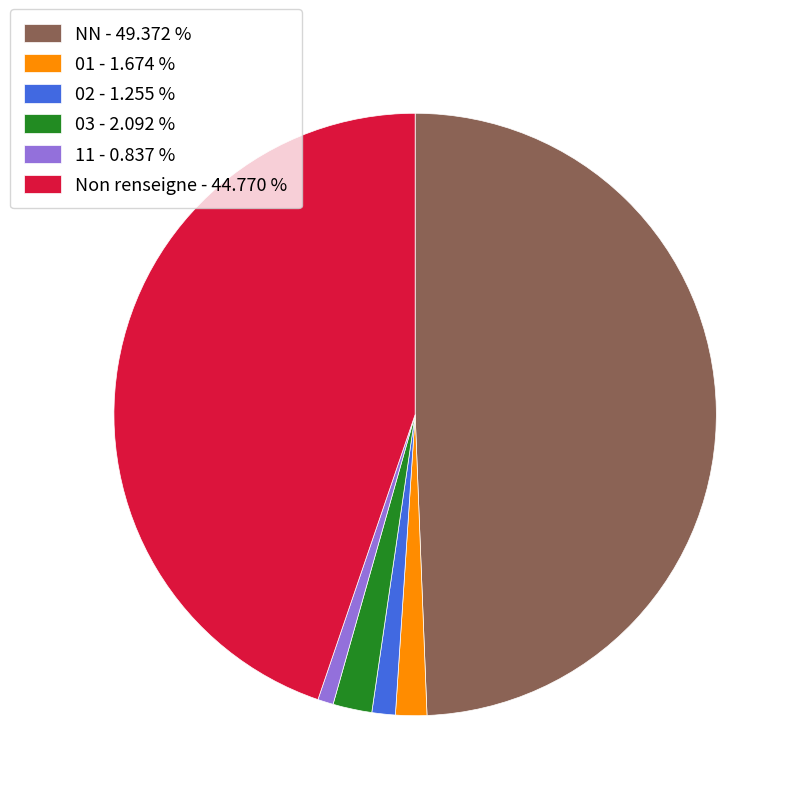

Which slice is the largest?

NN - 49.372 %